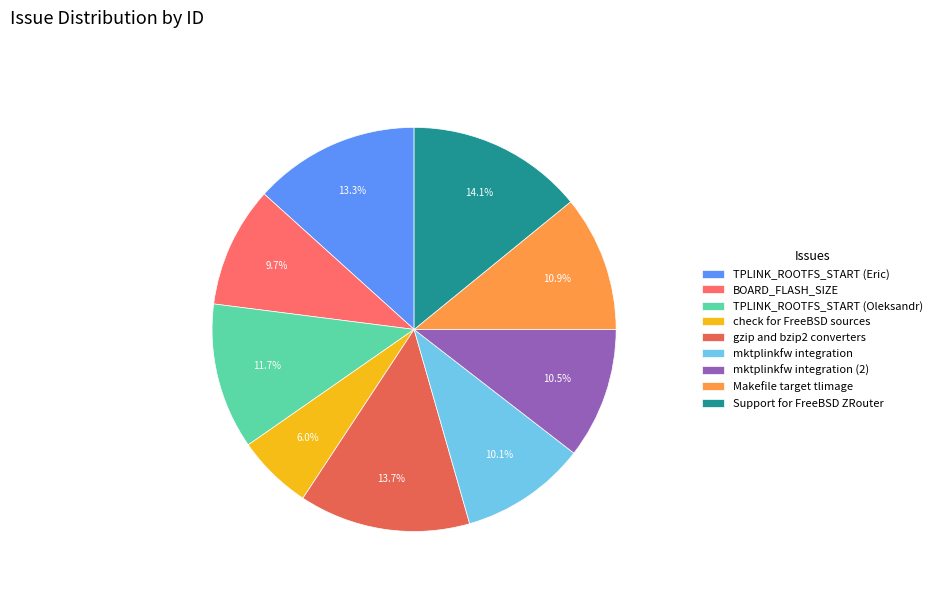

True or false: TPLINK_ROOTFS_START (Eric) accounts for 13% of the total.

True